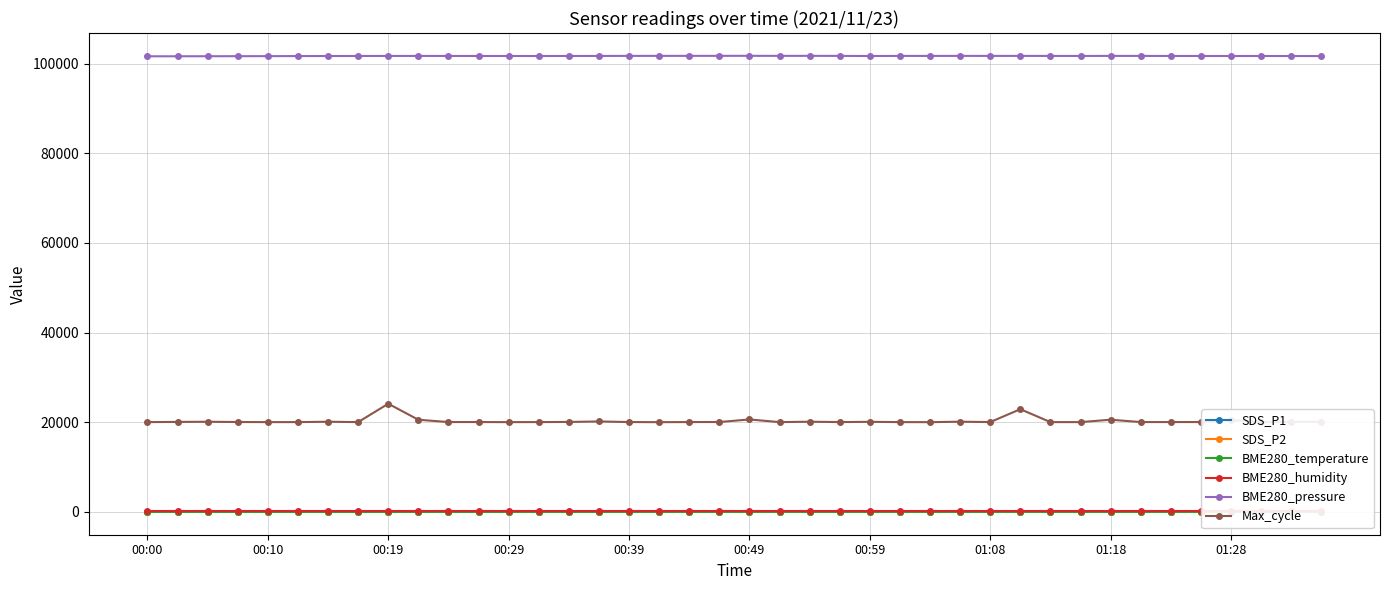

Reading left to right, what are all the values shown in this chart?

SDS_P1: 8.2	6.8	5.2	4.2	9.9	8.7	6.4	10.9	13.8	6.6	7.7	10.0	3.7	9.1	12.9	8.2	9.3	9.7	8.1	12.0	9.4	13.7	8.1	6.2	10.2	11.6	9.1	7.8	19.4	11.9	20.9	16.2	21.1	10.8	8.2	9.7	12.1	15.7	17.4	11.0
SDS_P2: 1.6	1.7	1.3	1.2	1.9	1.5	1.5	2.7	2.1	2.1	1.9	2.4	1.8	2.5	2.0	2.3	2.4	2.1	1.9	2.7	2.5	2.8	2.4	2.2	2.6	3.4	3.1	3.4	4.1	3.9	5.0	4.2	4.4	4.4	4.4	4.2	5.5	4.5	4.9	4.8
BME280_temperature: 1.9	1.9	1.9	1.9	1.9	1.9	1.9	2.0	2.0	2.0	2.0	2.1	2.1	2.1	2.2	2.3	2.3	2.4	2.4	2.4	2.4	2.4	2.5	2.5	2.6	2.7	2.8	2.9	3.0	3.0	3.1	3.1	3.1	3.1	3.1	3.1	3.1	3.1	3.1	3.1
BME280_humidity: 100.0	100.0	100.0	100.0	100.0	100.0	100.0	100.0	100.0	100.0	100.0	100.0	100.0	100.0	100.0	100.0	100.0	100.0	100.0	100.0	100.0	100.0	100.0	100.0	100.0	100.0	100.0	100.0	100.0	100.0	100.0	100.0	100.0	100.0	100.0	100.0	100.0	100.0	100.0	100.0
BME280_pressure: 101613.9	101618.2	101627.8	101639.9	101646.8	101665.9	101672.8	101685.0	101692.8	101695.4	101691.9	101682.4	101681.5	101675.5	101686.8	101691.1	101705.9	101708.5	101712.8	101717.2	101718.9	101713.7	101713.7	101705.1	101675.6	101698.2	101696.4	101705.1	101700.8	101703.4	101694.7	101693.8	101699.1	101699.9	101686.0	101683.4	101676.5	101679.1	101673.0	101665.2
Max_cycle: 20030.0	20073.0	20105.0	20053.0	20027.0	20033.0	20109.0	20033.0	24130.0	20556.0	20042.0	20045.0	20025.0	20038.0	20064.0	20176.0	20044.0	20017.0	20040.0	20051.0	20619.0	20030.0	20117.0	20036.0	20092.0	20032.0	20018.0	20120.0	20037.0	22912.0	20029.0	20030.0	20564.0	20041.0	20041.0	20045.0	20505.0	20022.0	20056.0	20120.0